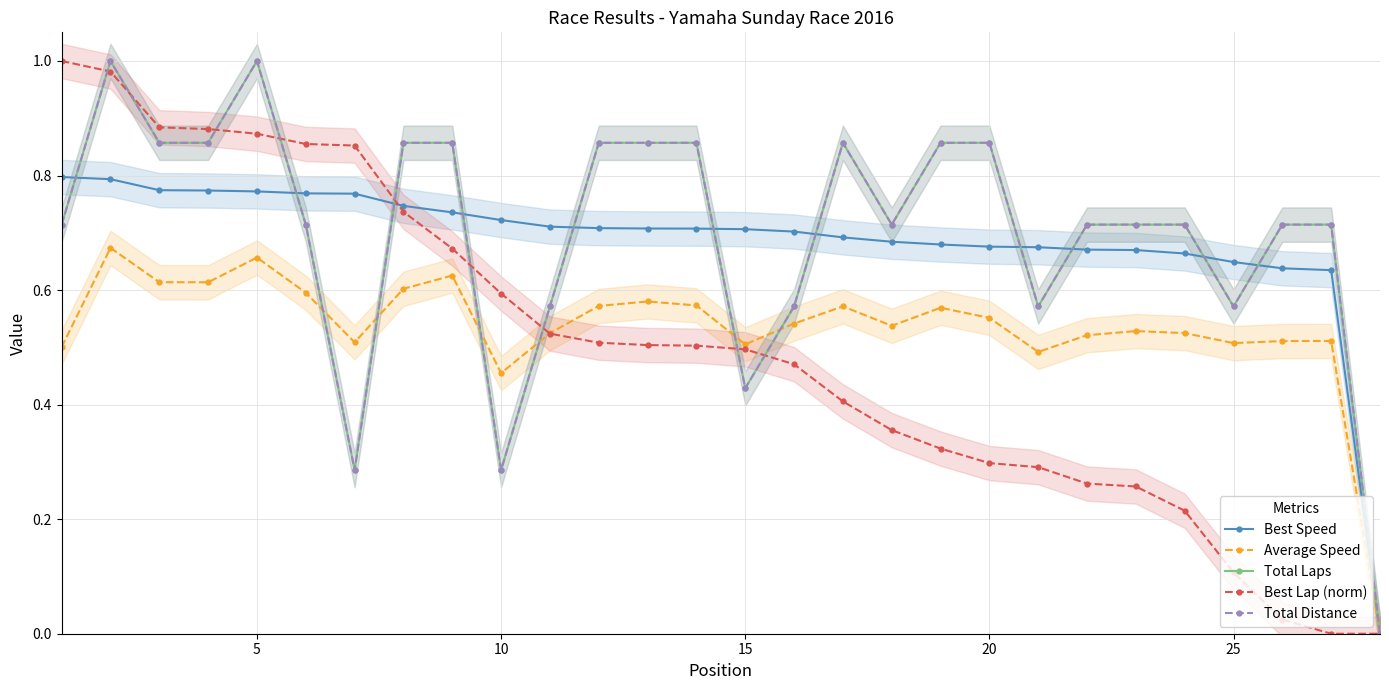

True or false: Average Speed and Best Speed intersect in this chart.

False